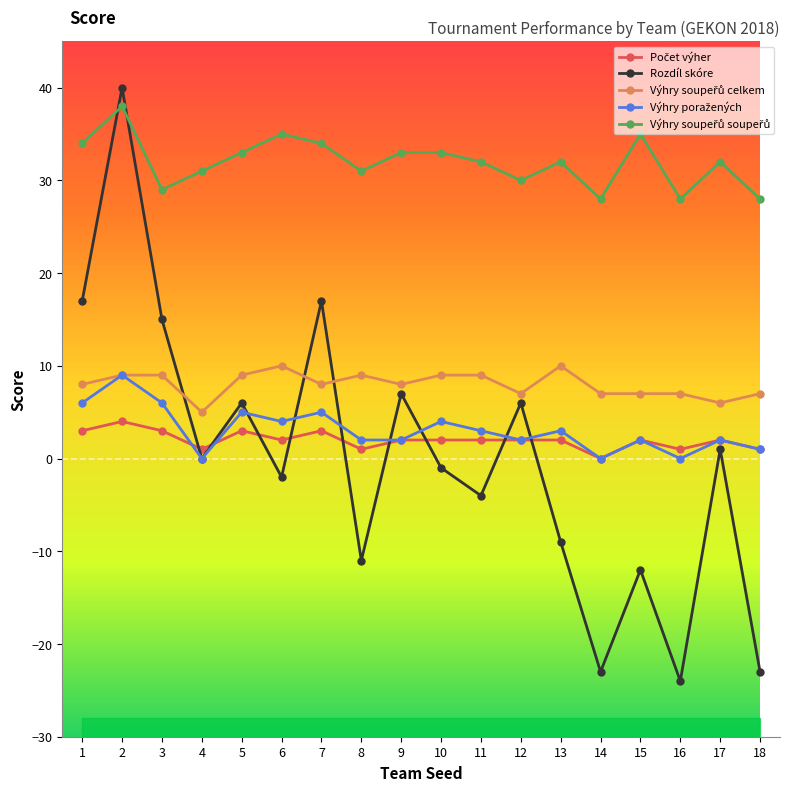

At which label is Rozdíl skóre closest to 8?

9